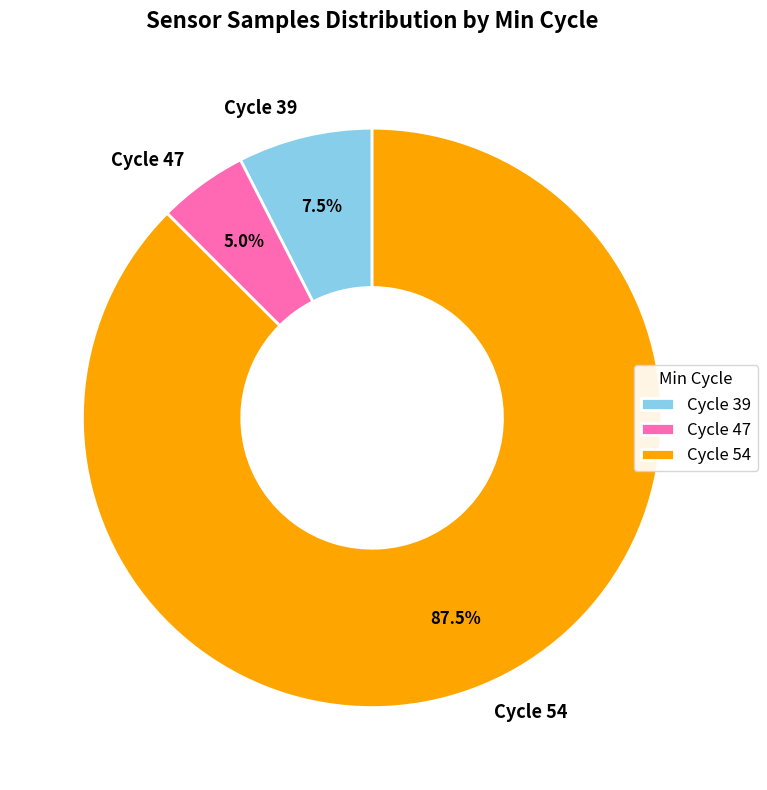

How much of the chart is everything except Cycle 47?

95.0%